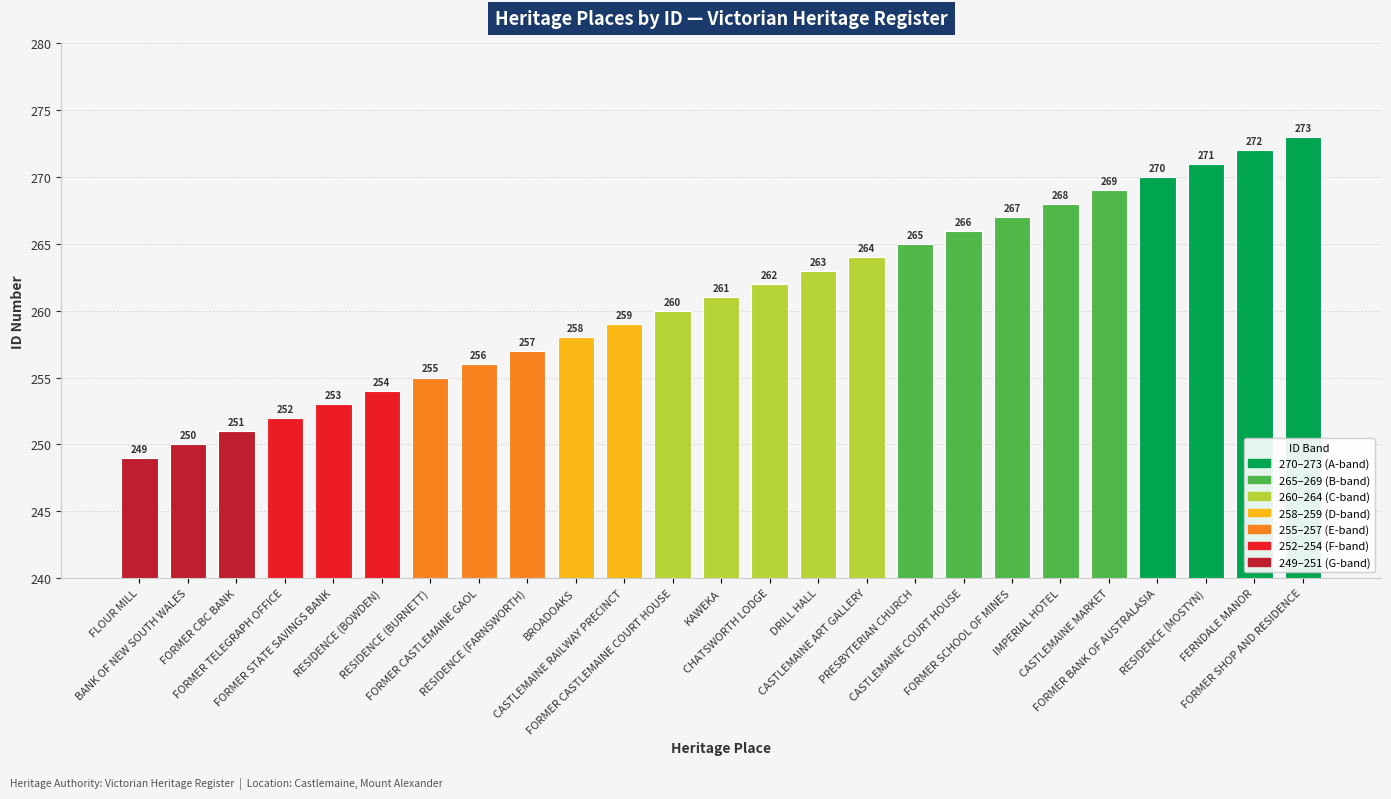

Reading left to right, extract all data points from this chart.

249	250	251	252	253	254	255	256	257	258	259	260	261	262	263	264	265	266	267	268	269	270	271	272	273